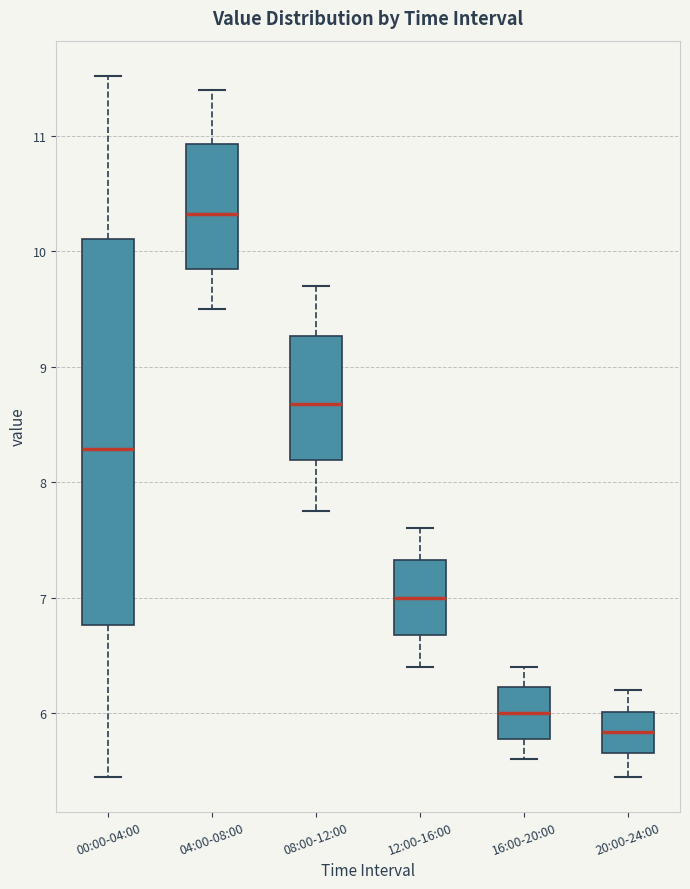

Reading left to right, read every box against the y-axis: the position of its median line, the range the box covers, and the ends of its whiskers. The values are not printed on the chart, so give them approximately, as read against the axis.

00:00-04:00: median 8.3, box 6.8 to 10.1, whiskers 5.5 to 11.5
04:00-08:00: median 10.3, box 9.9 to 10.9, whiskers 9.5 to 11.4
08:00-12:00: median 8.7, box 8.2 to 9.3, whiskers 7.8 to 9.7
12:00-16:00: median 7.0, box 6.7 to 7.3, whiskers 6.4 to 7.6
16:00-20:00: median 6.0, box 5.8 to 6.2, whiskers 5.6 to 6.4
20:00-24:00: median 5.8, box 5.7 to 6.0, whiskers 5.5 to 6.2